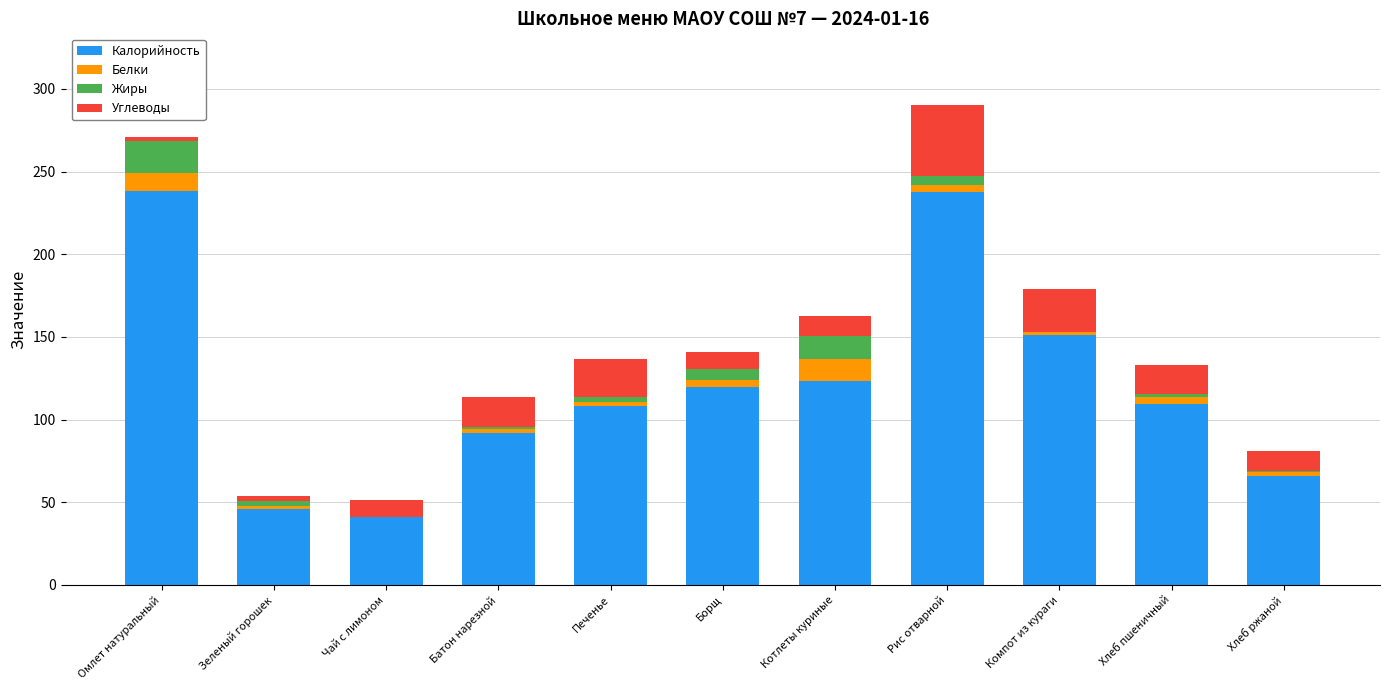

What are all the series names shown in the legend?

Калорийность, Белки, Жиры, Углеводы